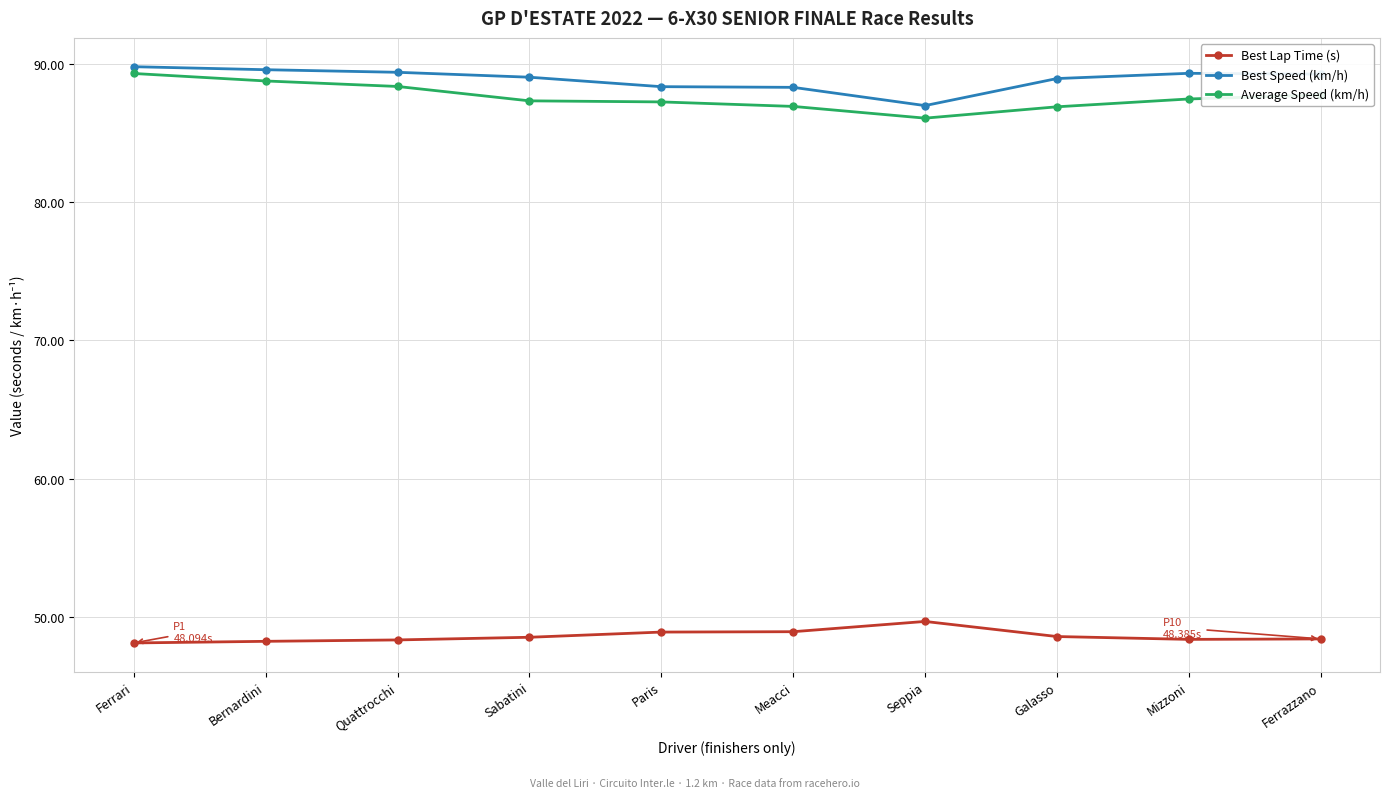

Is it true that Best Speed (km/h) equals 24.7 at Bernardini?

False